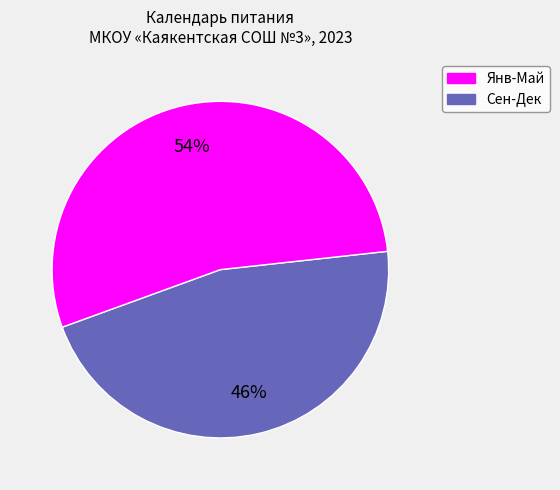

To the nearest percent, what is the average slice percentage?

50%